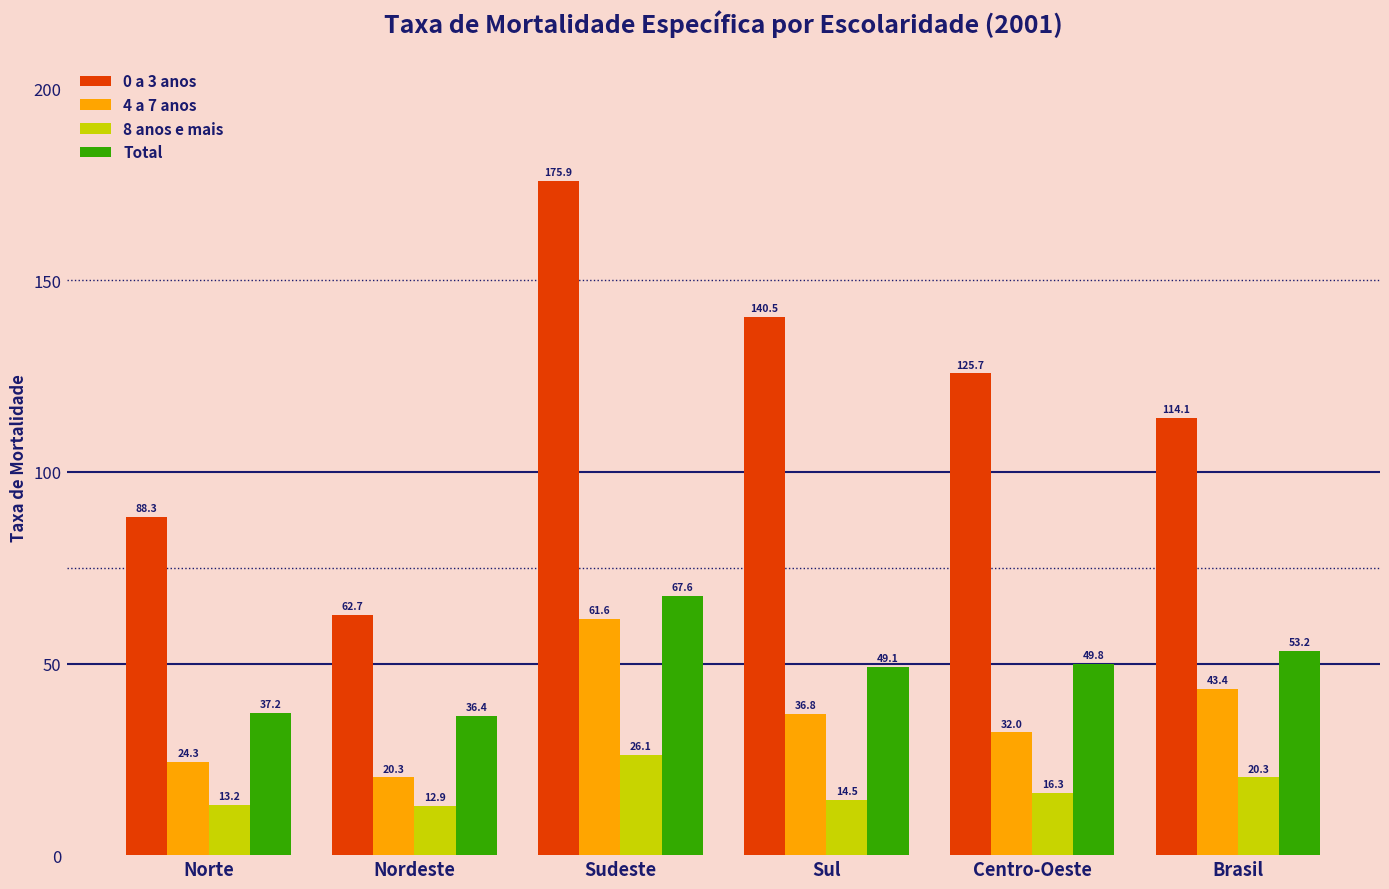

What is the difference between the 0 a 3 anos values at Brasil and Norte?

25.8